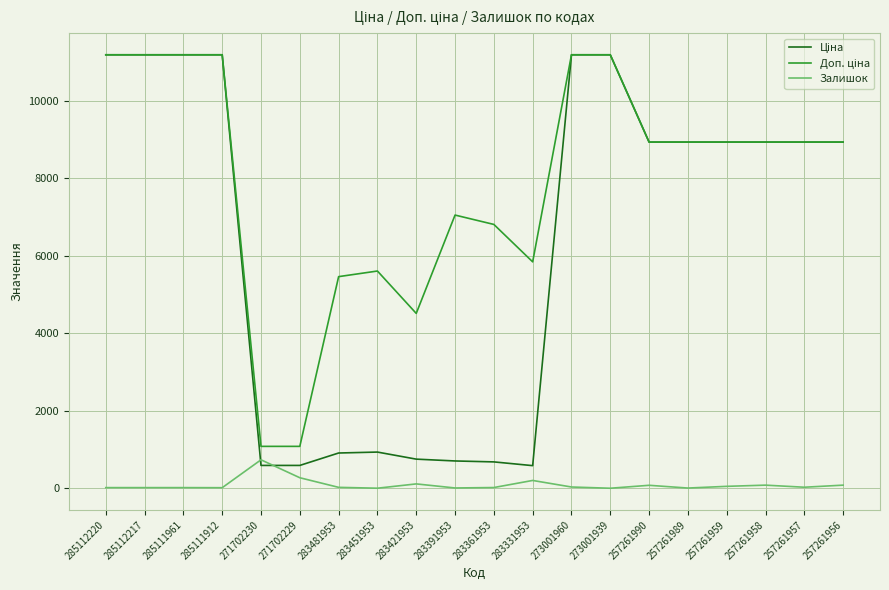

What is the maximum value shown in the chart?

11188.2